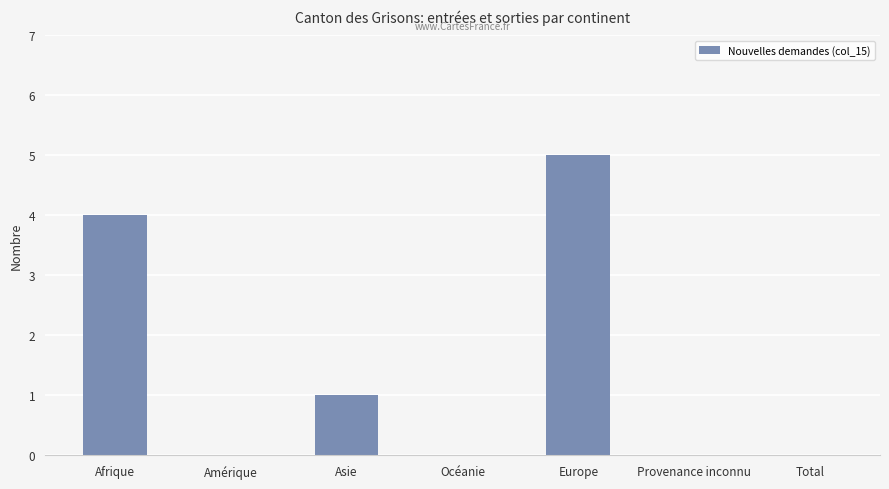

True or false: the data shows 4 at Afrique.

True